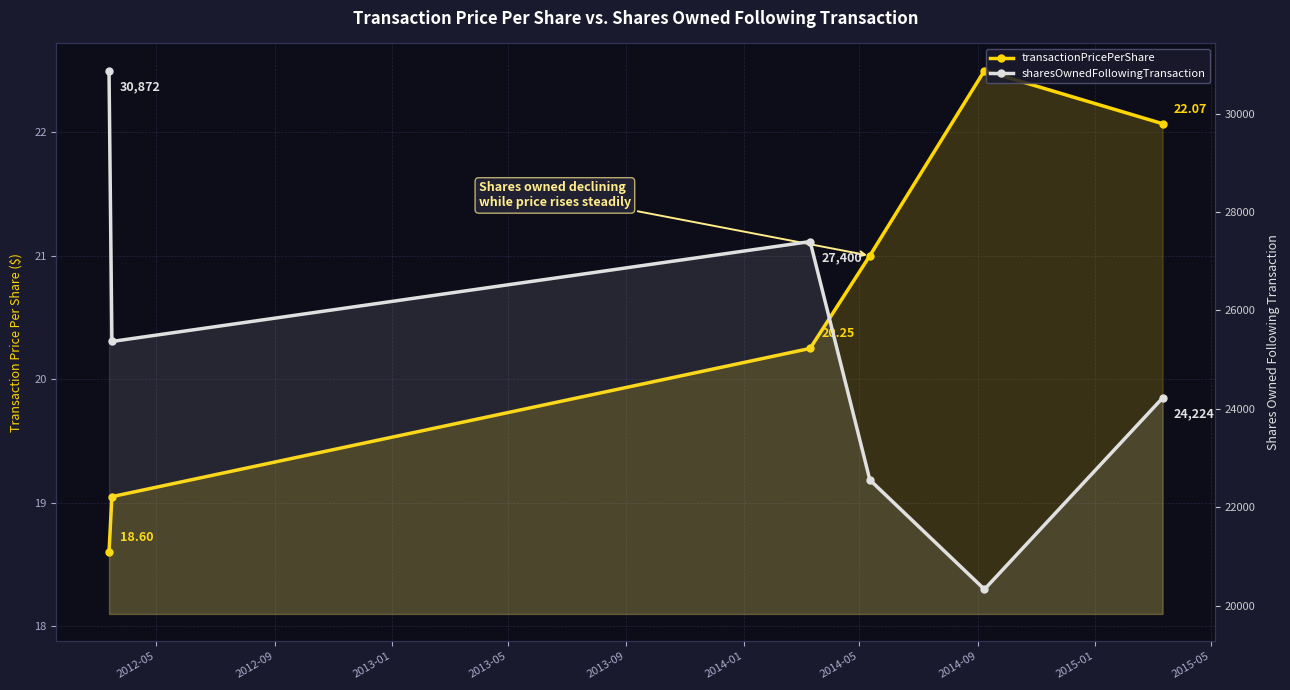

What is the minimum value for transactionPricePerShare?

18.6